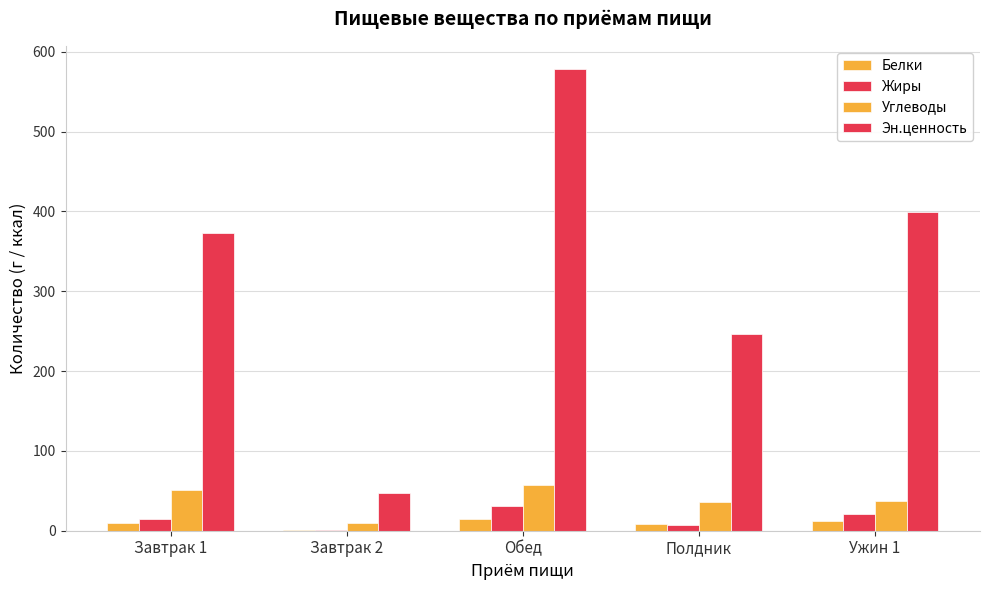

How many series are shown in this chart?

4